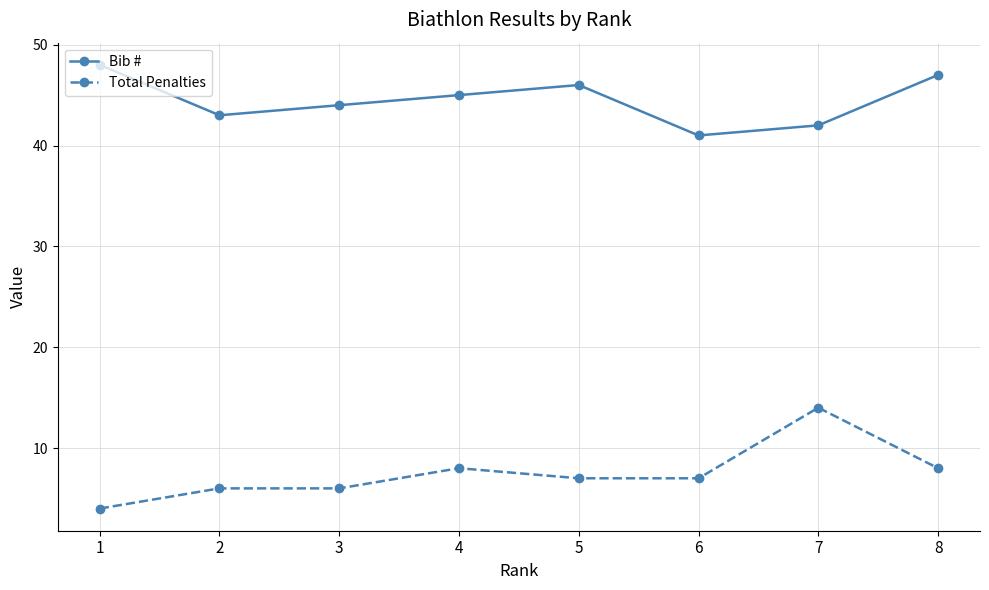

What is the difference between the maximum and minimum values in the Total Penalties series?

10